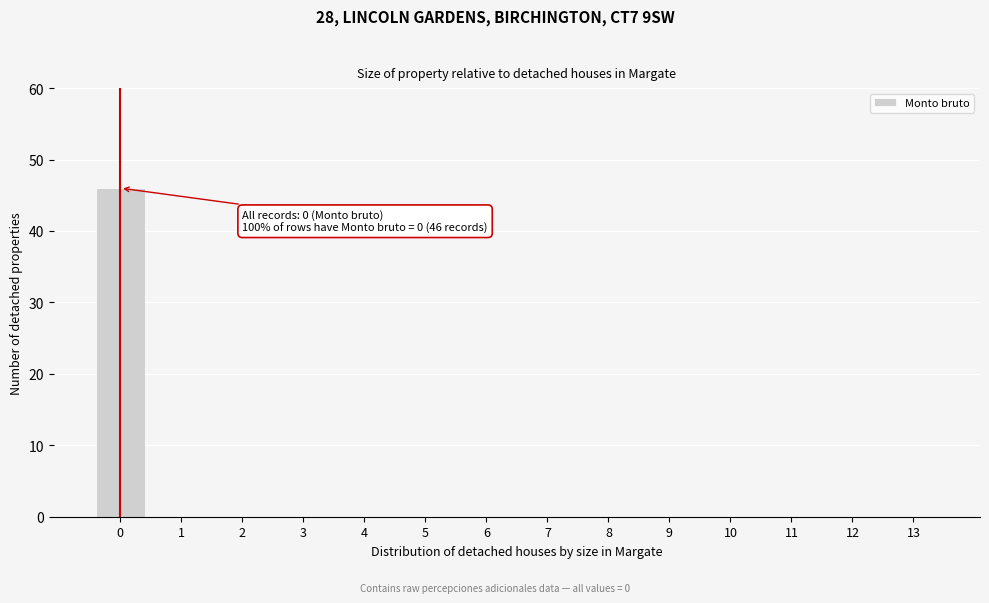

Reading right to left, transcribe all the data shown in this chart.

13=0	12=0	11=0	10=0	9=0	8=0	7=0	6=0	5=0	4=0	3=0	2=0	1=0	0=46